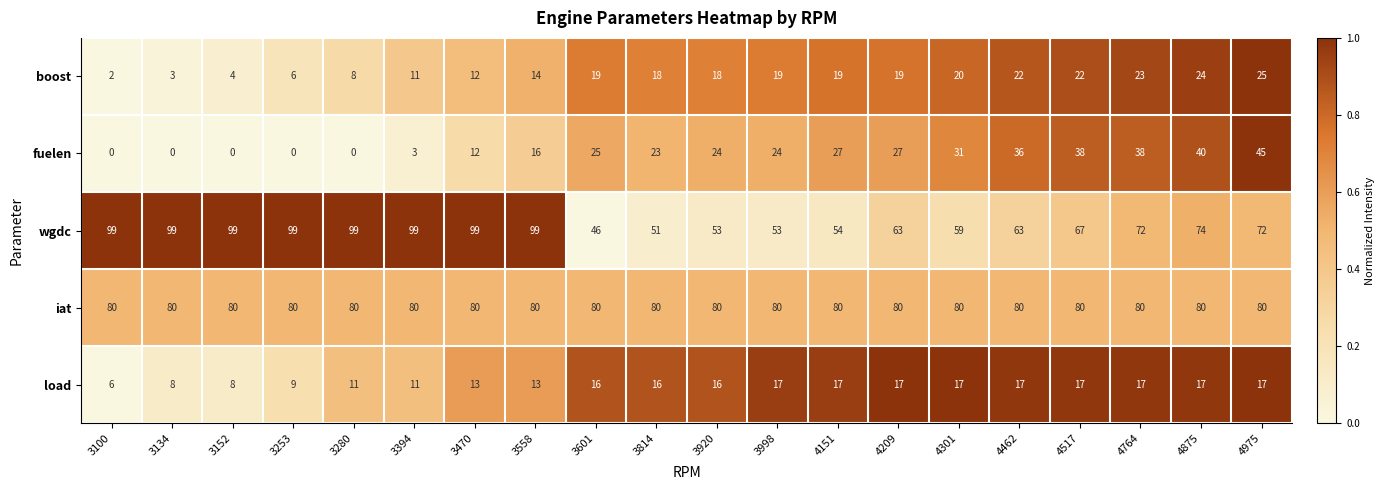

Between 3280 and 4764, which series saw the biggest shift?

fuelen